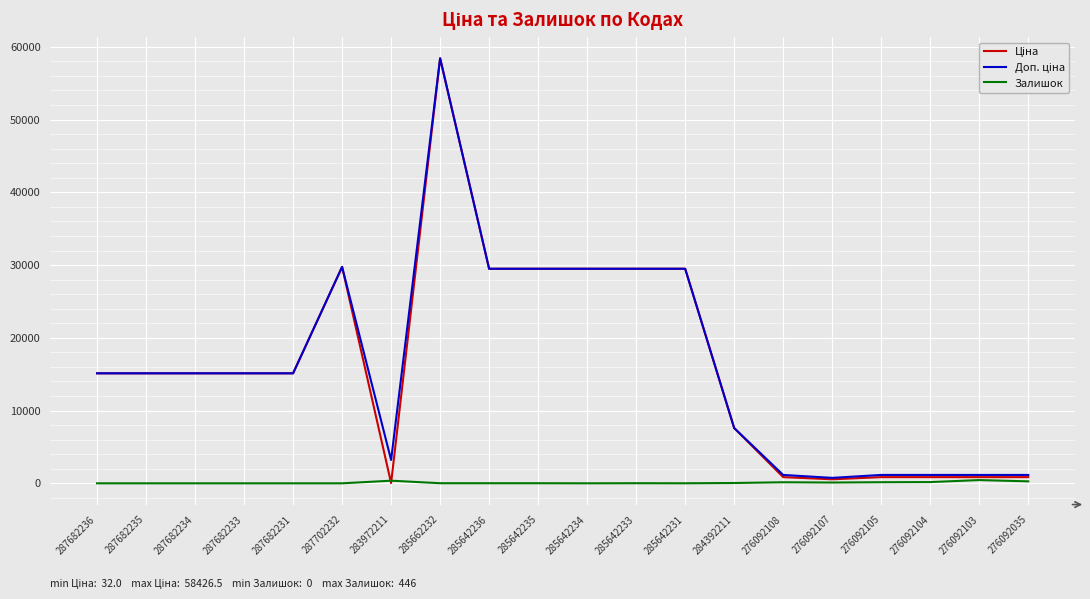

Which category has the highest value across all series?

285662232